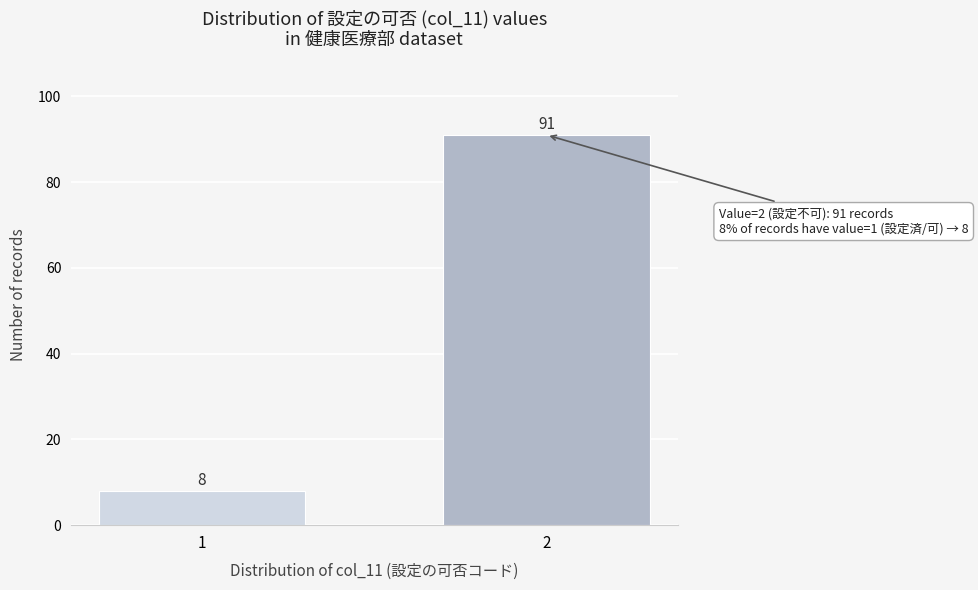

Reading left to right, list all the values displayed in this chart.

1=8	2=91